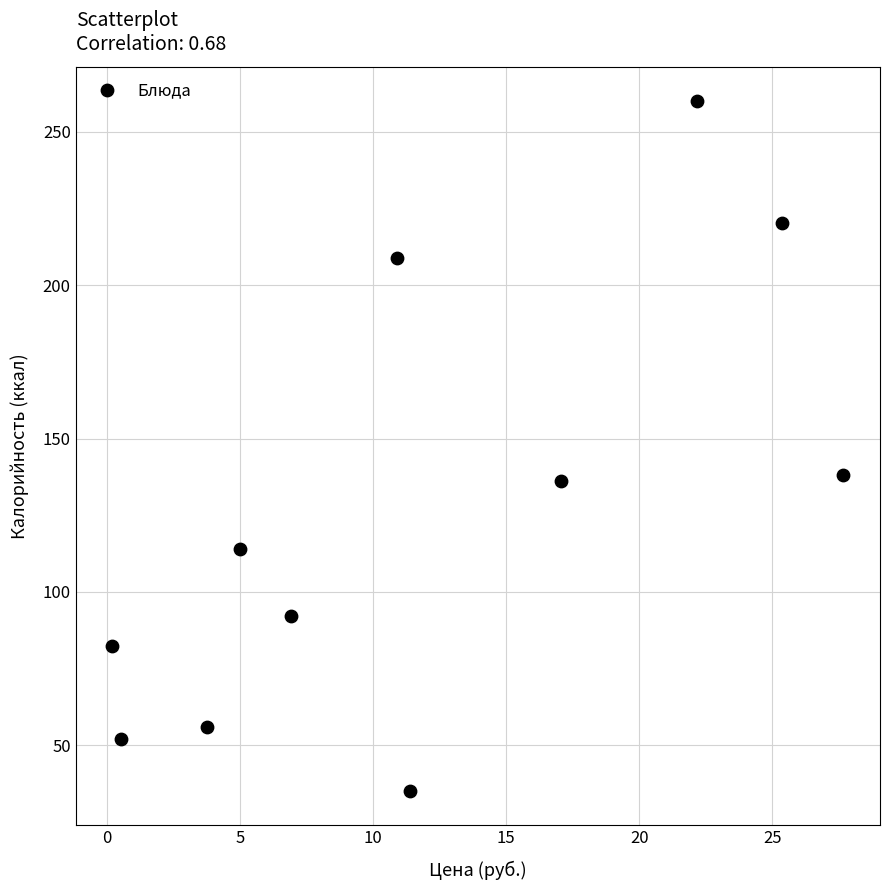

What is the average X value?

11.9